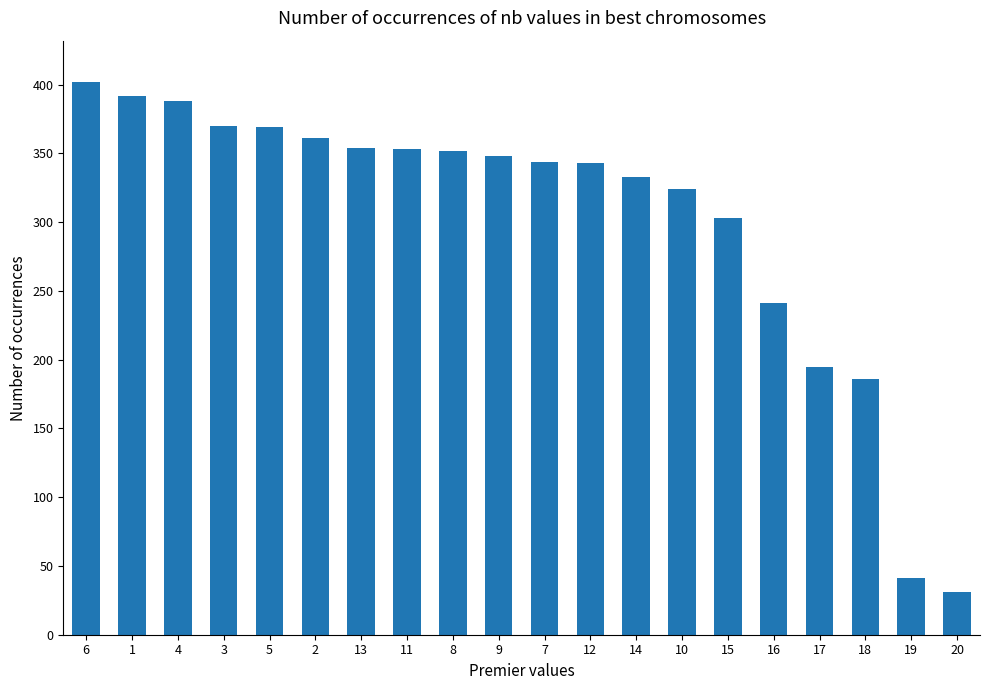

What is the change in value from 9 to 20?

-317